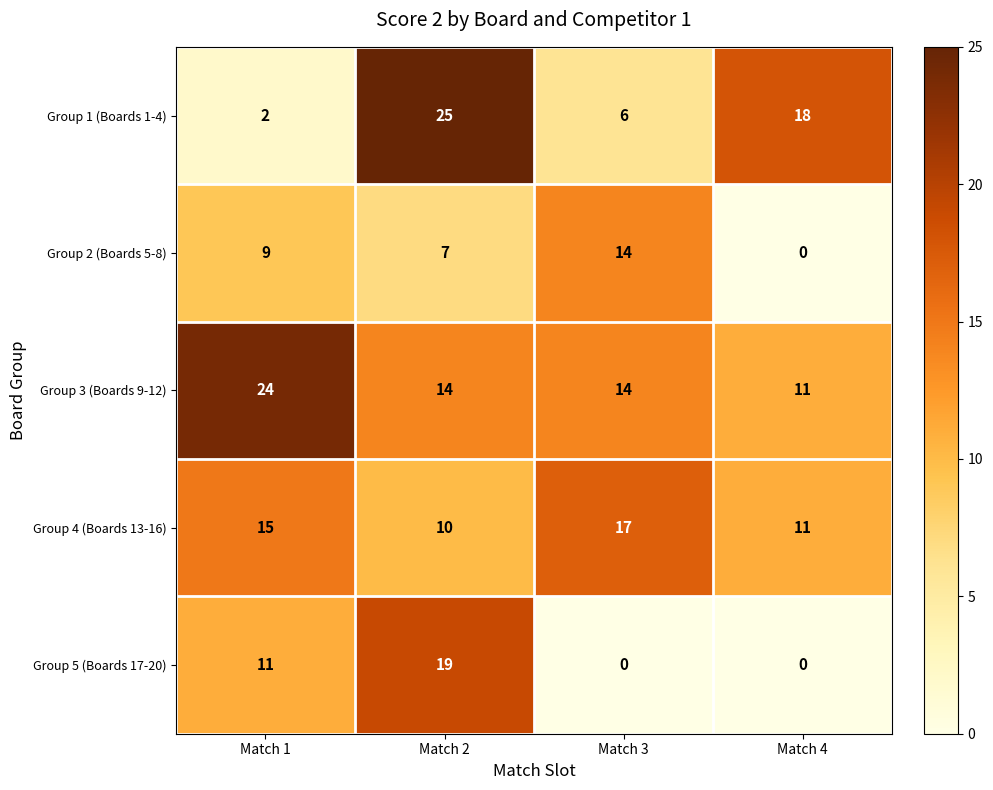

Reading left to right, transcribe all the data shown in this chart.

Group 1 (Boards 1-4): 2	25	6	18
Group 2 (Boards 5-8): 9	7	14	0
Group 3 (Boards 9-12): 24	14	14	11
Group 4 (Boards 13-16): 15	10	17	11
Group 5 (Boards 17-20): 11	19	0	0